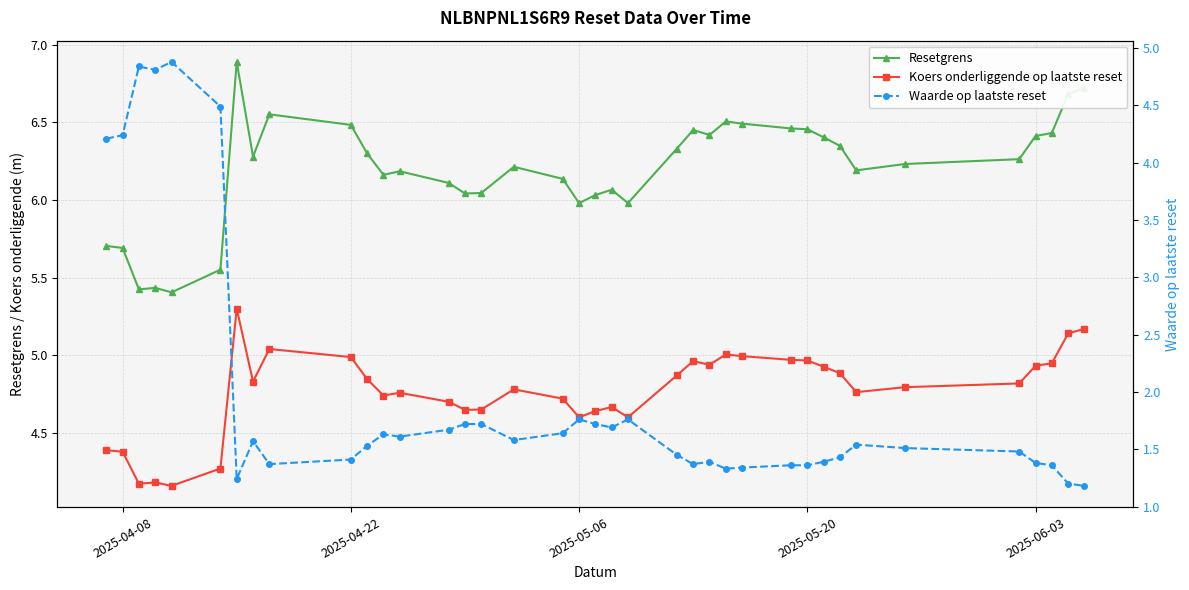

Rank the series by their maximum value, from highest to lowest.

Resetgrens, Koers onderliggende op laatste reset, Waarde op laatste reset